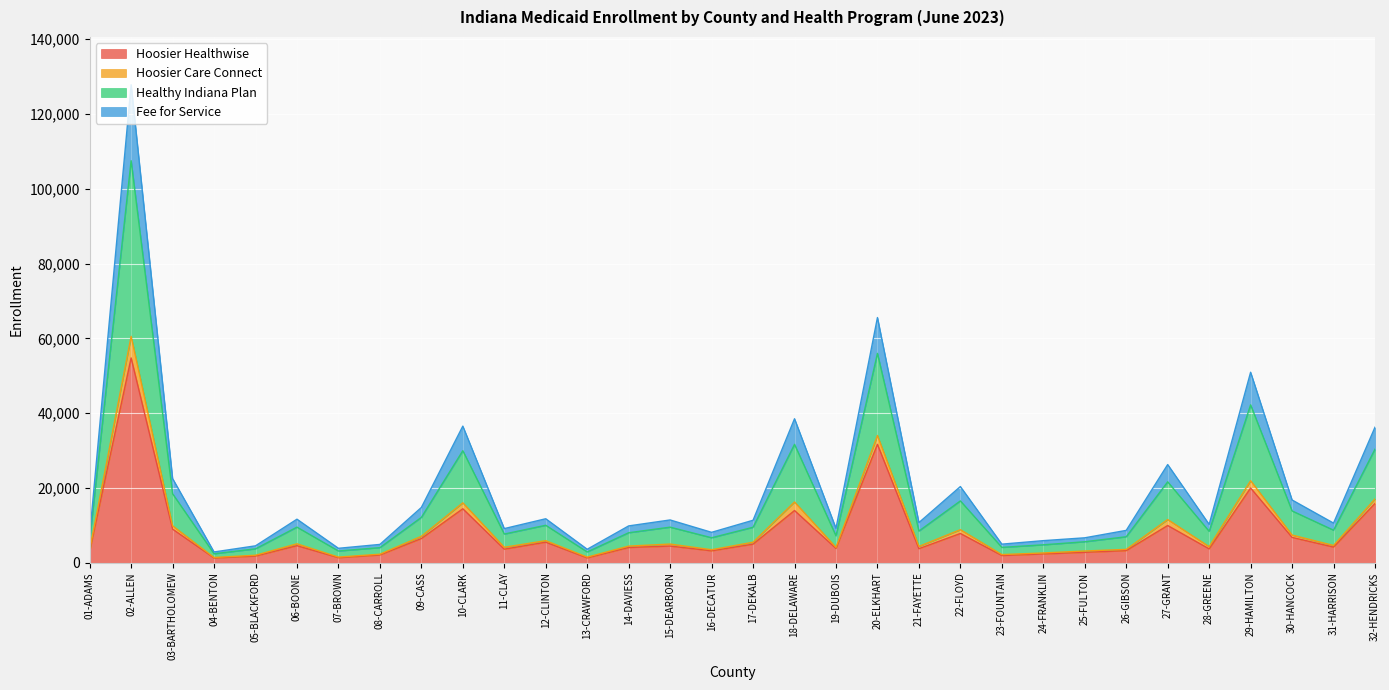

Is the value of Hoosier Healthwise at 18-DELAWARE greater than the value of Hoosier Care Connect at 14-DAVIESS?

Yes